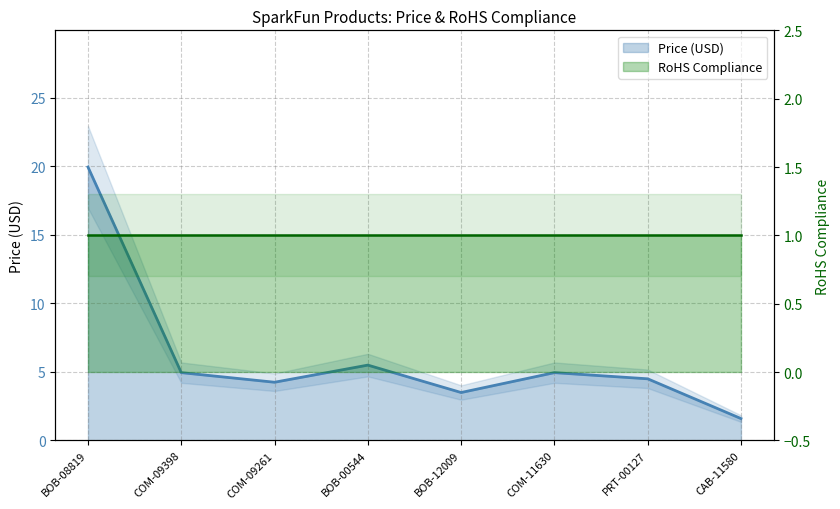

What is the sum of all values?

49.2